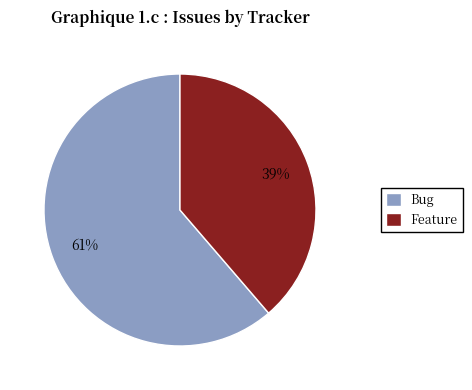

Which has a higher value, Feature or Bug?

Bug